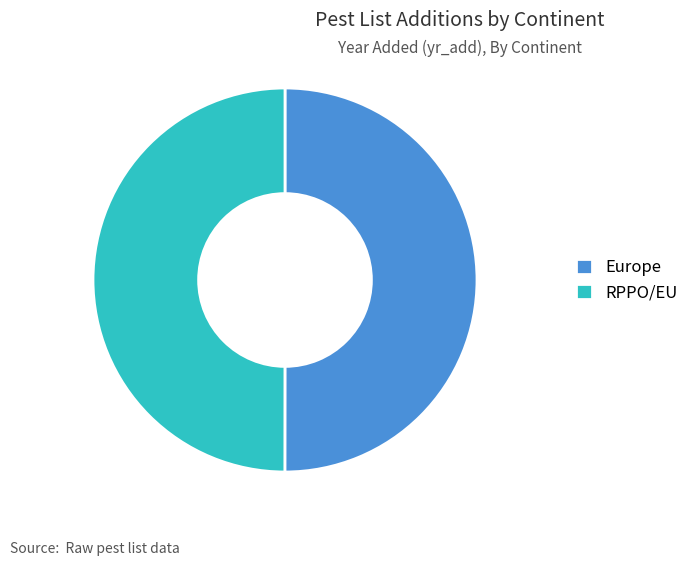

How many segments does this pie chart have?

2